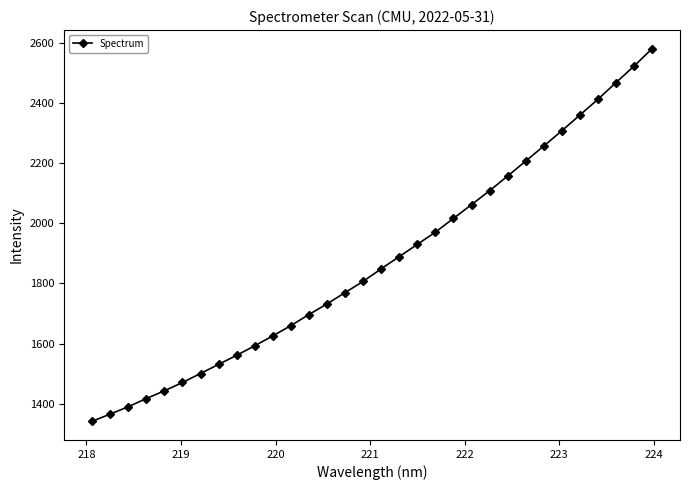

What is the value of the 15th point from the left?

1769.7